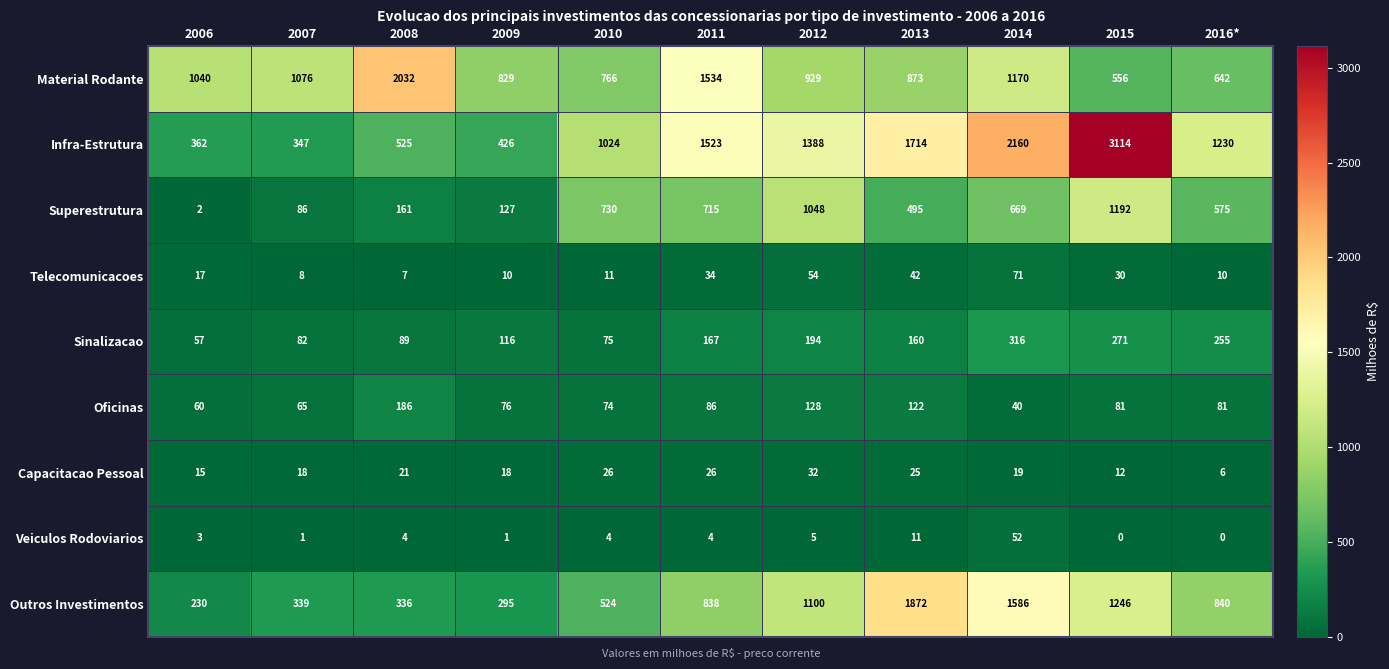

What is the total value across all series at 2006?

1786